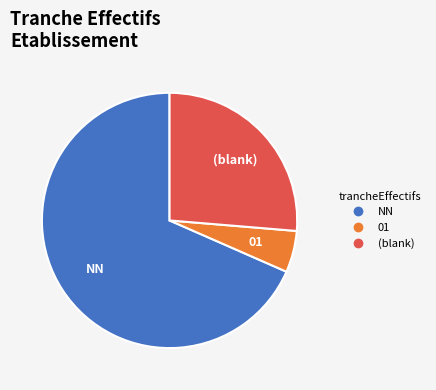

Which category has the biggest portion of the pie?

NN